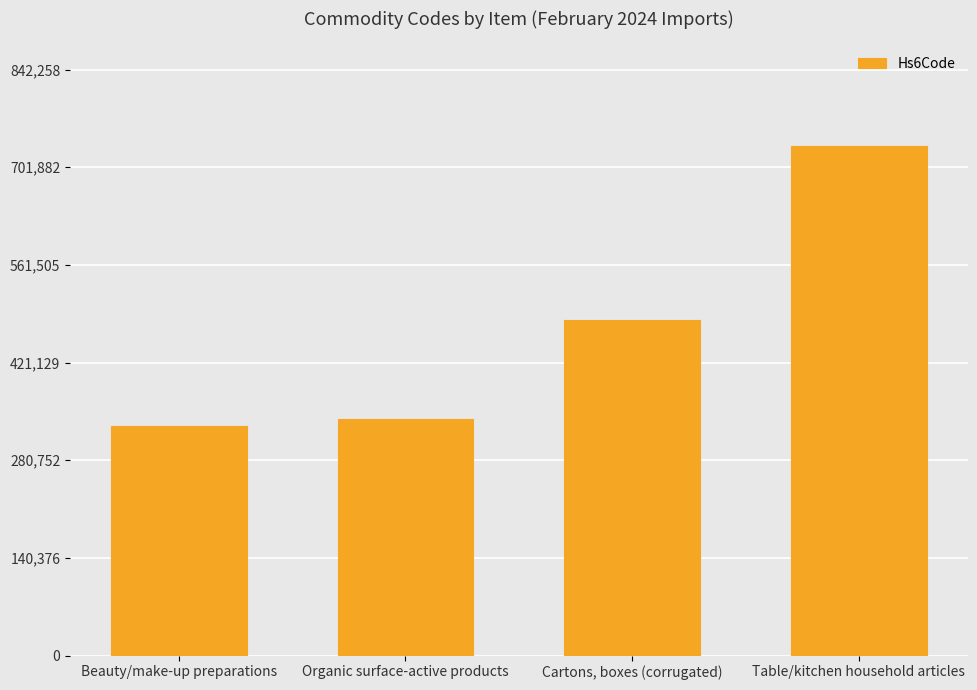

Read the value at Table/kitchen household articles, to the nearest 10.

732400